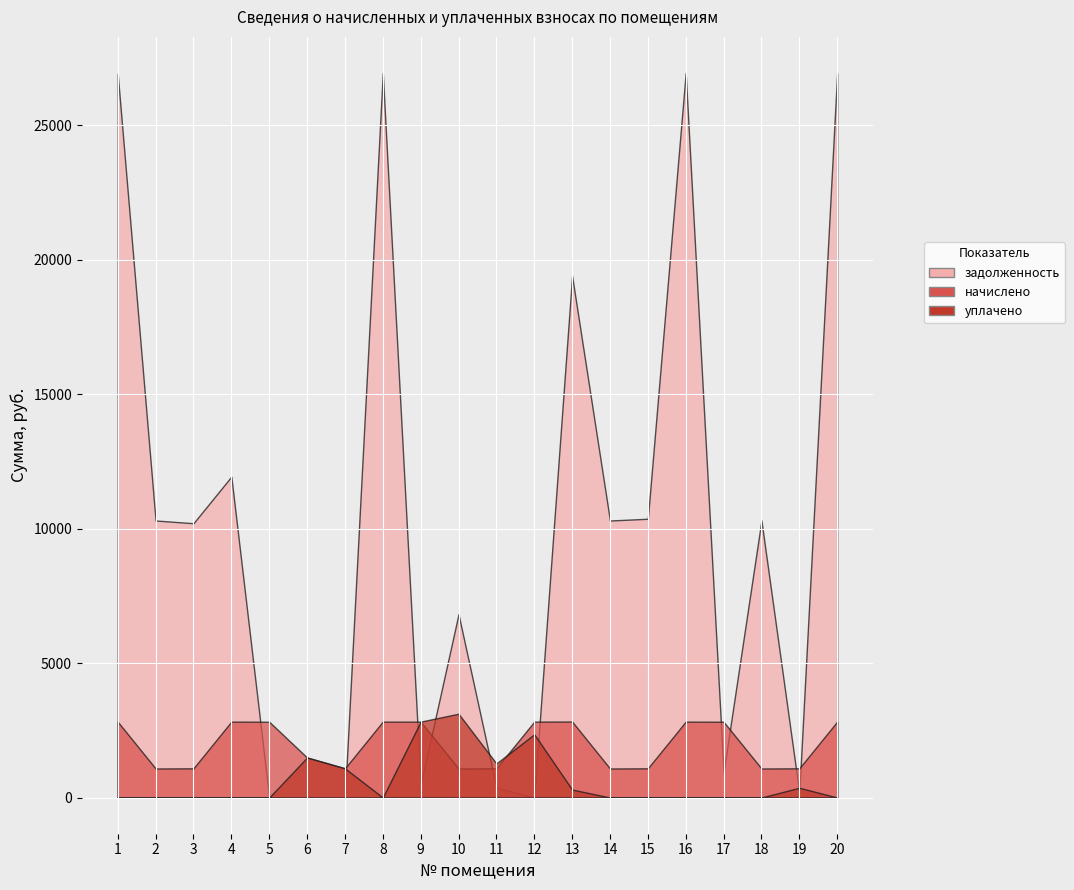

Is the value of задолженность at 4 greater than the value of уплачено at 15?

Yes